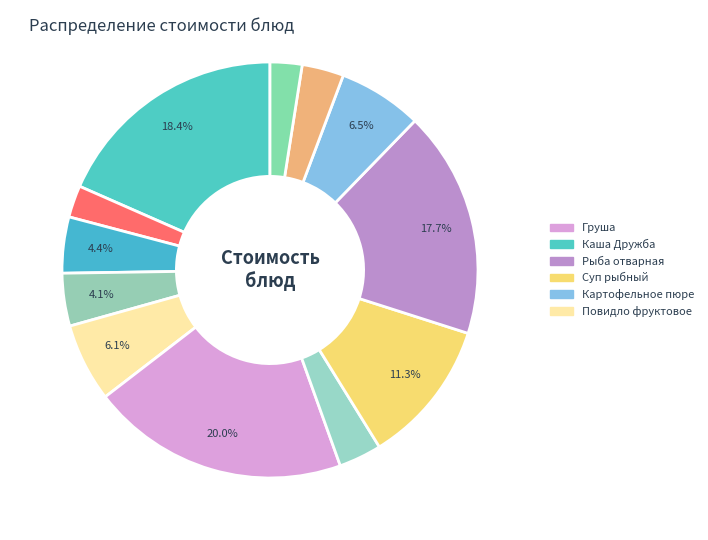

How many slices are in this pie chart?

12